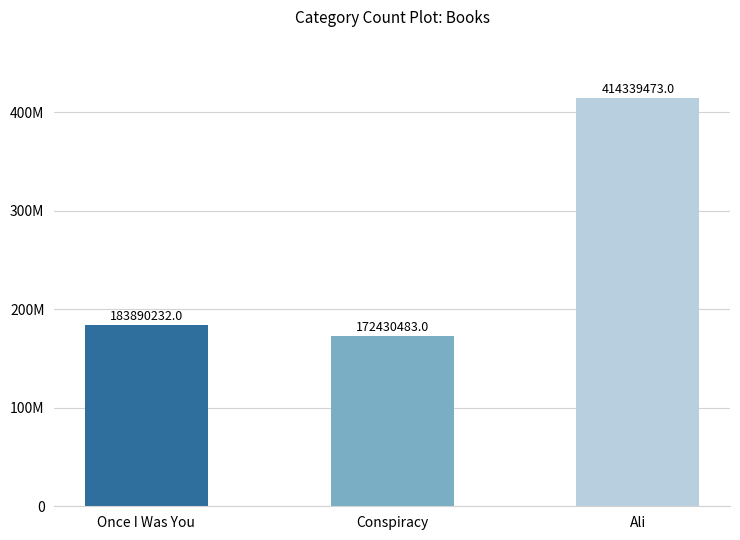

What is the label of the 1st bar from the right?

Ali